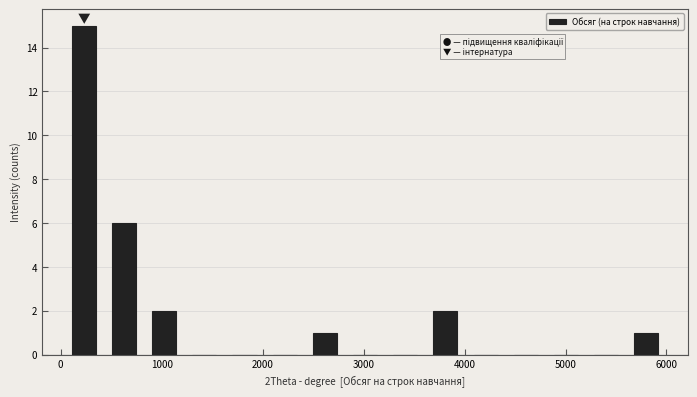

Around what value on the x-axis is the tallest bar? Give the approximate position of its centre, as read against the axis.

200